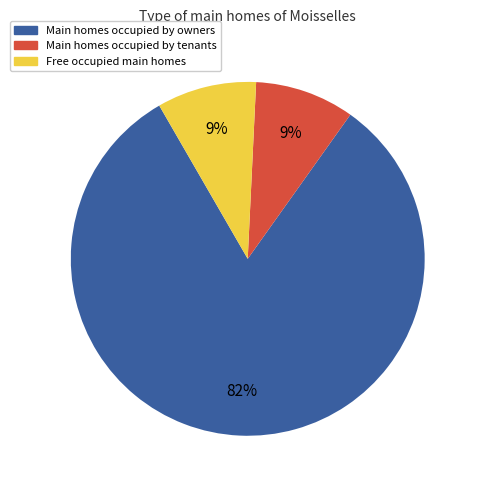

What percentage is the Main homes occupied by owners slice, to the nearest percent?

82%